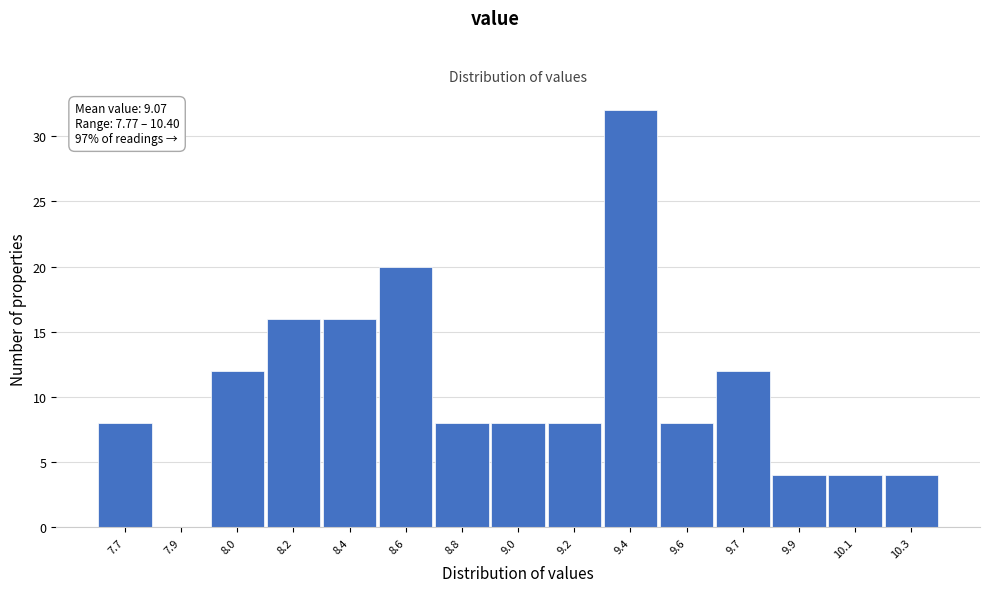

Reading right to left, list all the values displayed in this chart.

10.3=4	10.1=4	9.9=4	9.7=12	9.6=8	9.4=32	9.2=8	9.0=8	8.8=8	8.6=20	8.4=16	8.2=16	8.0=12	7.9=0	7.7=8